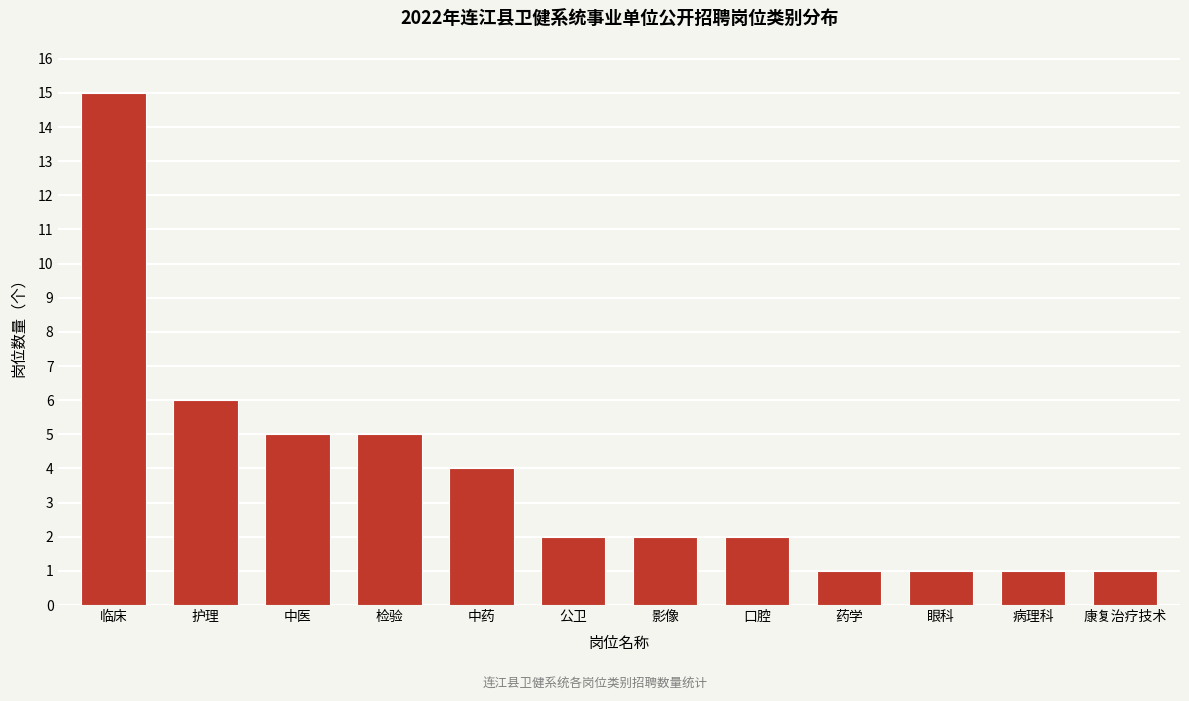

Reading left to right, list all the values displayed in this chart.

15	6	5	5	4	2	2	2	1	1	1	1